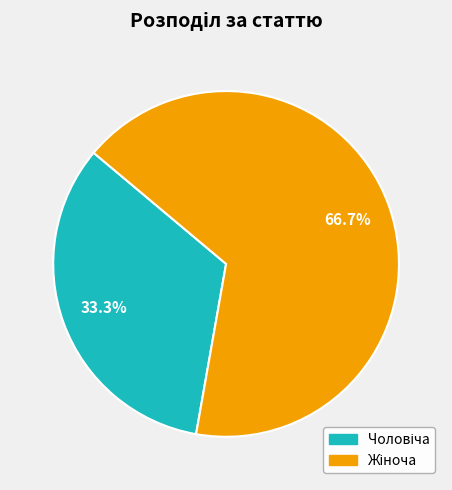

Is there a majority slice in this chart?

Yes